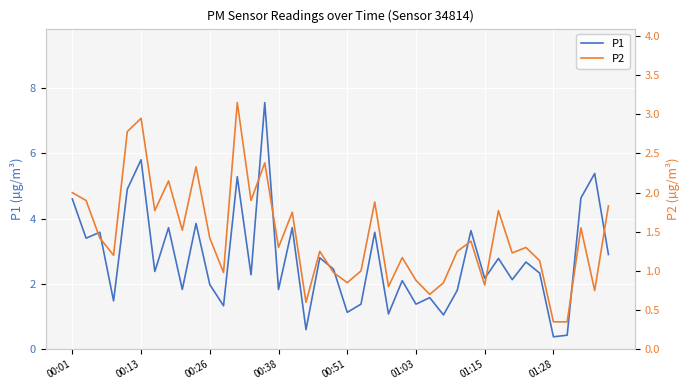

How many lines are shown in the chart?

2